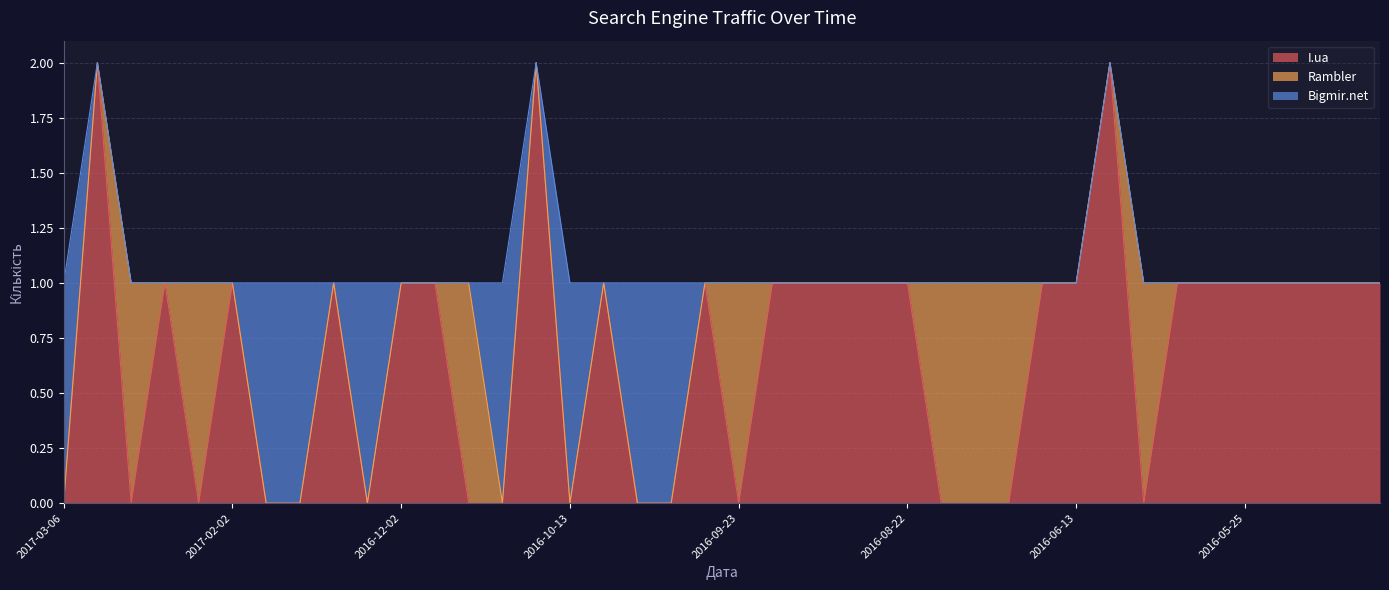

At which category does Bigmir.net reach its first local valley?

2017-01-13